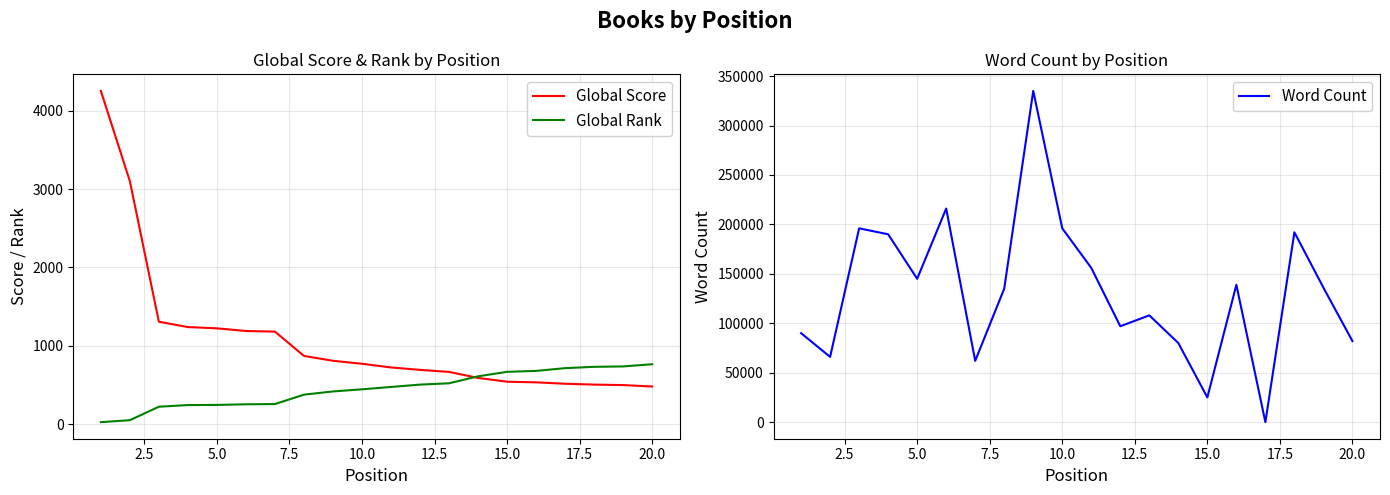

Is it true that Global Score equals 771 at 10.0?

True